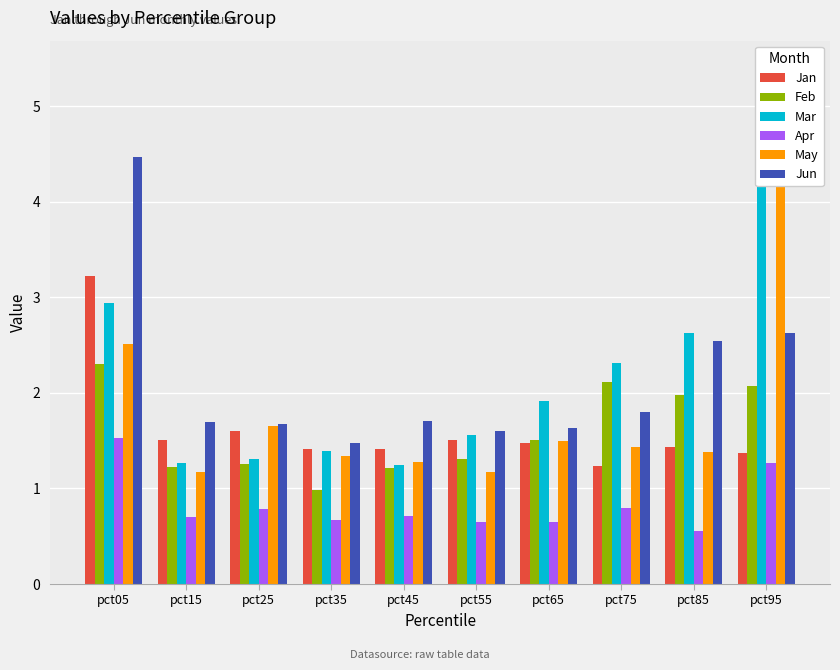

List the labels in order of Apr value, smallest first.

pct85, pct65, pct55, pct35, pct15, pct45, pct25, pct75, pct95, pct05